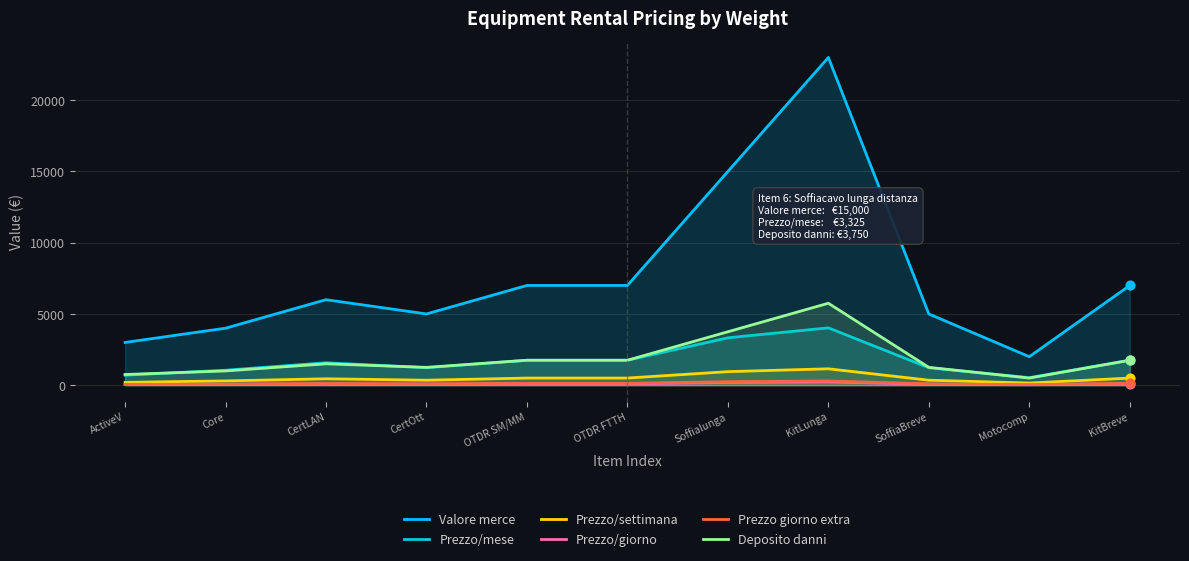

Which series has the largest Y range (max minus min)?

Valore merce